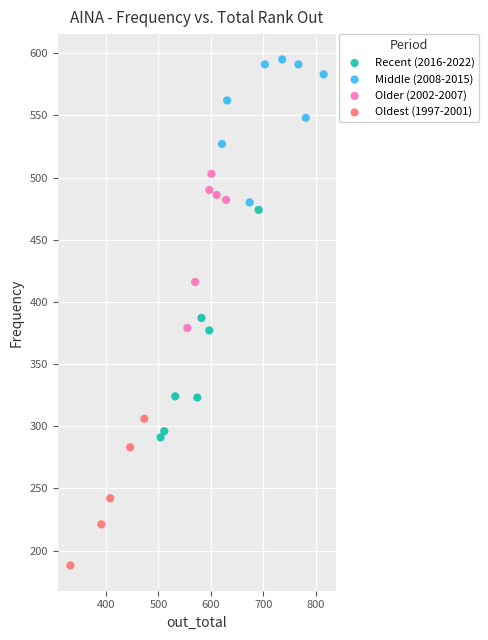

Which series has the largest Y range (max minus min)?

Recent (2016-2022)